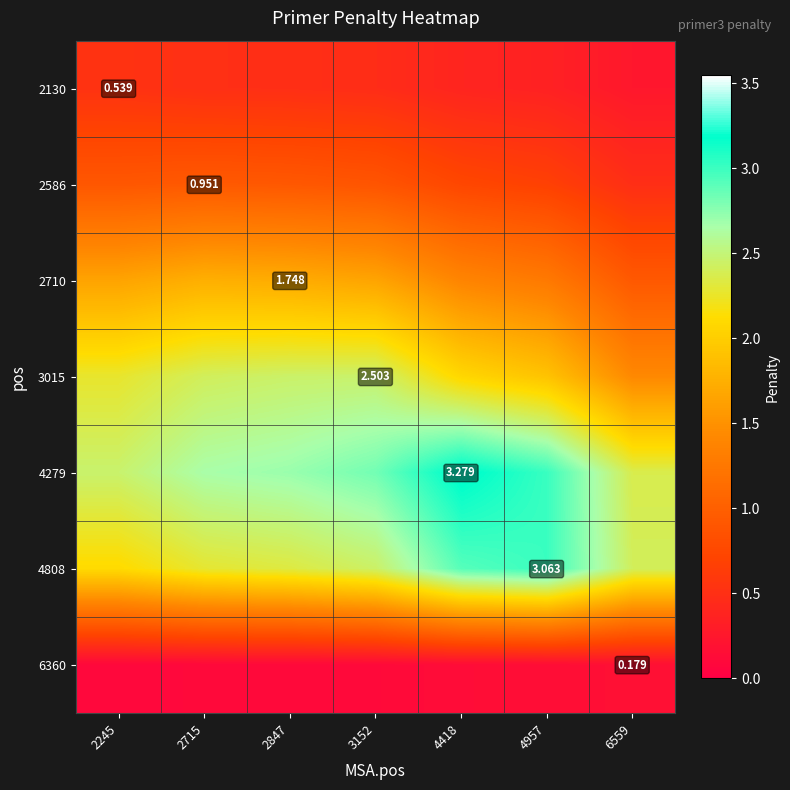

What is the spread (max minus min) of values at 4418?

3.1